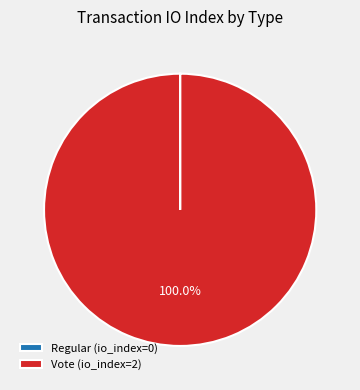

Is there a majority slice in this chart?

Yes